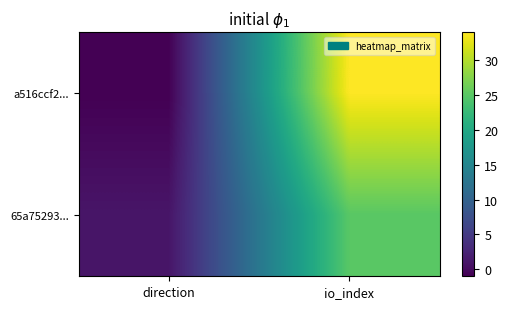

List the series in order of their overall mean, lowest first.

65a75293..., a516ccf2...